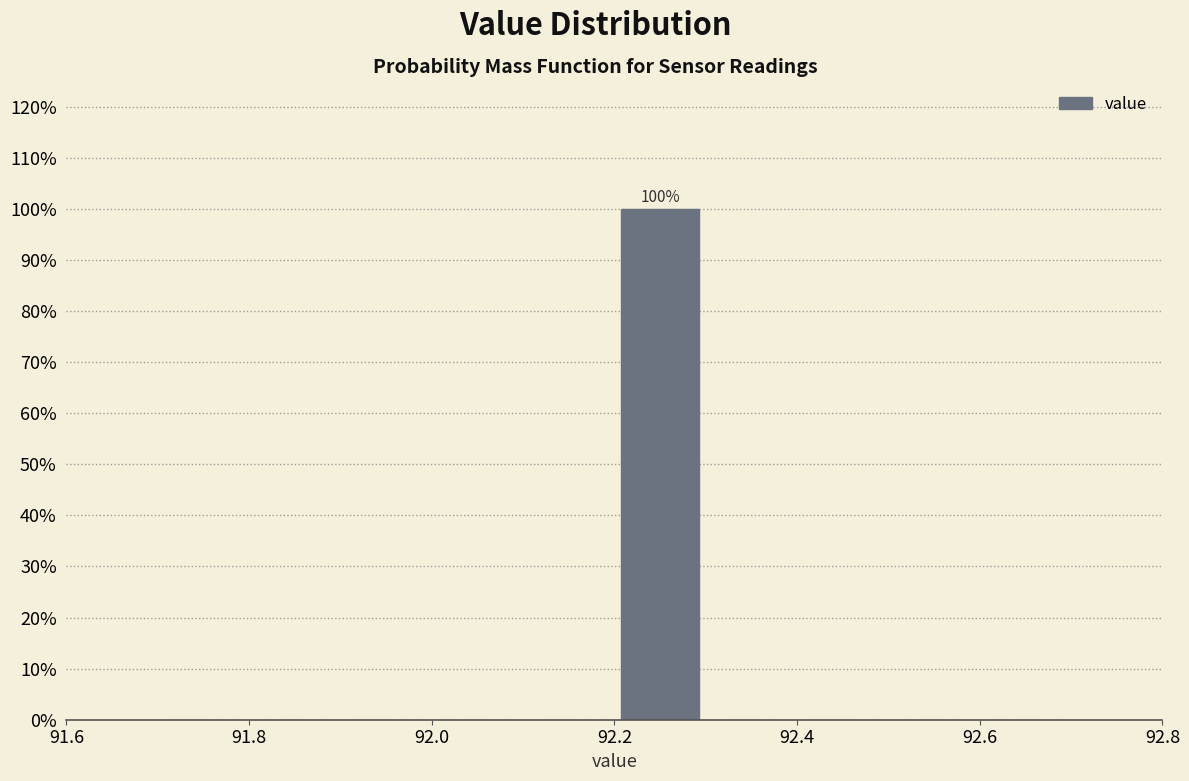

Which range on the x-axis has the tallest bar?

92.2 to 92.3